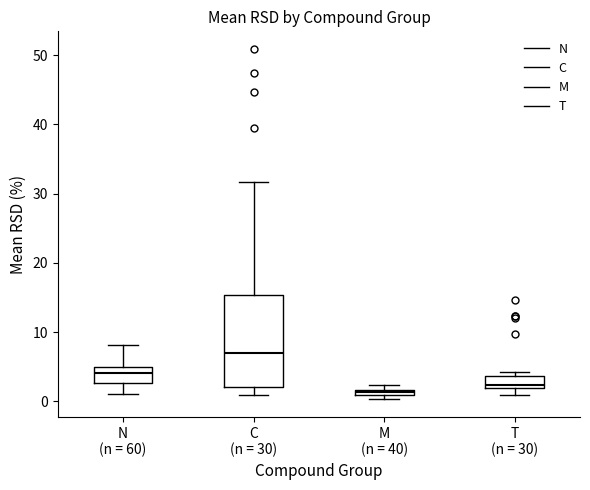

Which box's median line is the lowest?

M (n = 40)